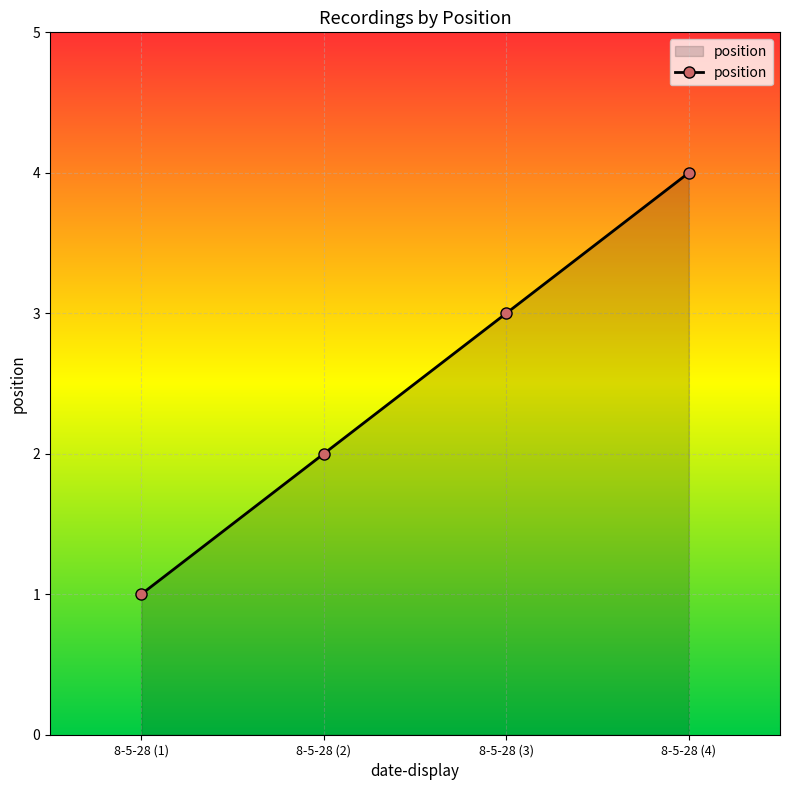

What is the sum of the values at 8-5-28 (1) and 8-5-28 (3)?

4